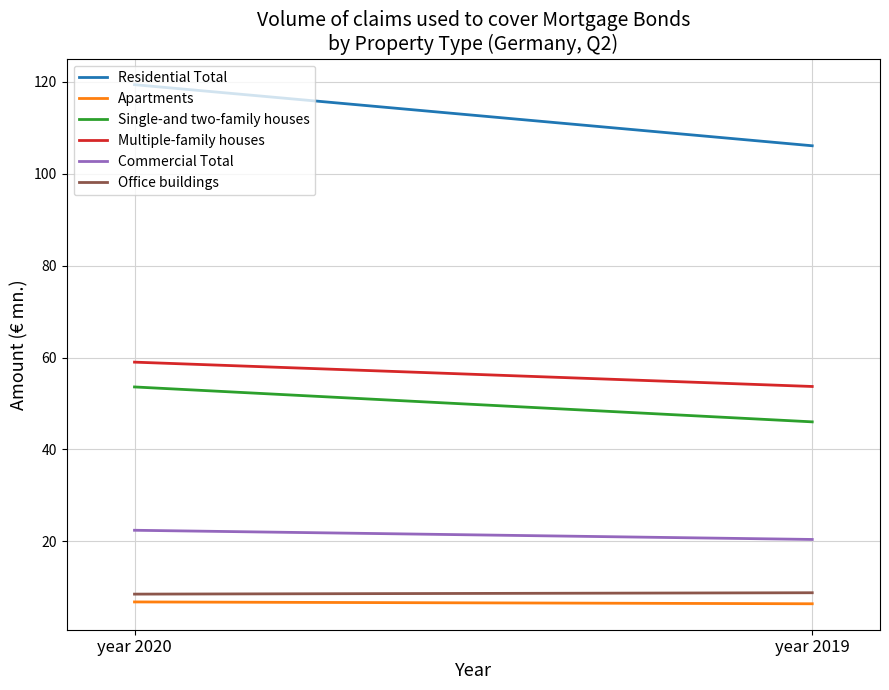

At which category is the sum across all series the highest?

year 2020